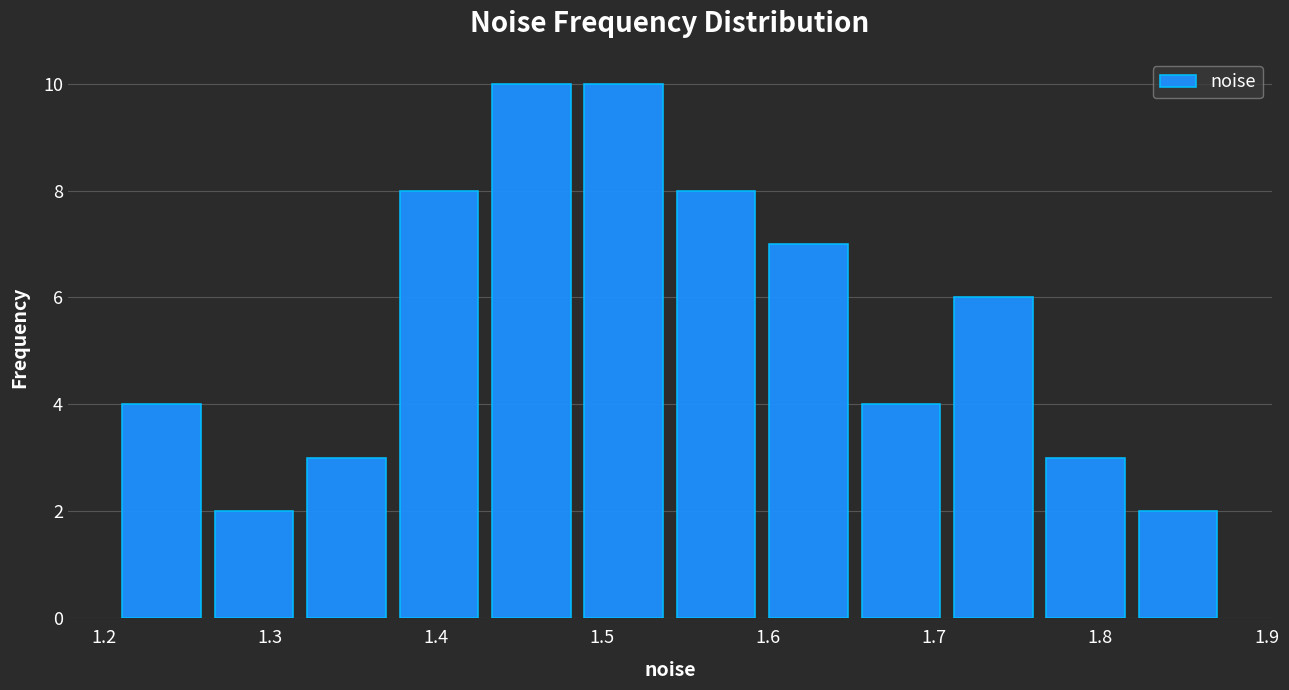

Reading left to right, transcribe this chart: for each bar, give the range it covers on the x-axis and its height. Neither the bar edges nor the heights are printed on the chart, so give them approximately, as read against the axes.

1.21 to 1.26: 4
1.26 to 1.32: 2
1.32 to 1.37: 3
1.37 to 1.43: 8
1.43 to 1.49: 10
1.49 to 1.54: 10
1.54 to 1.60: 8
1.60 to 1.65: 7
1.65 to 1.71: 4
1.71 to 1.76: 6
1.76 to 1.82: 3
1.82 to 1.87: 2